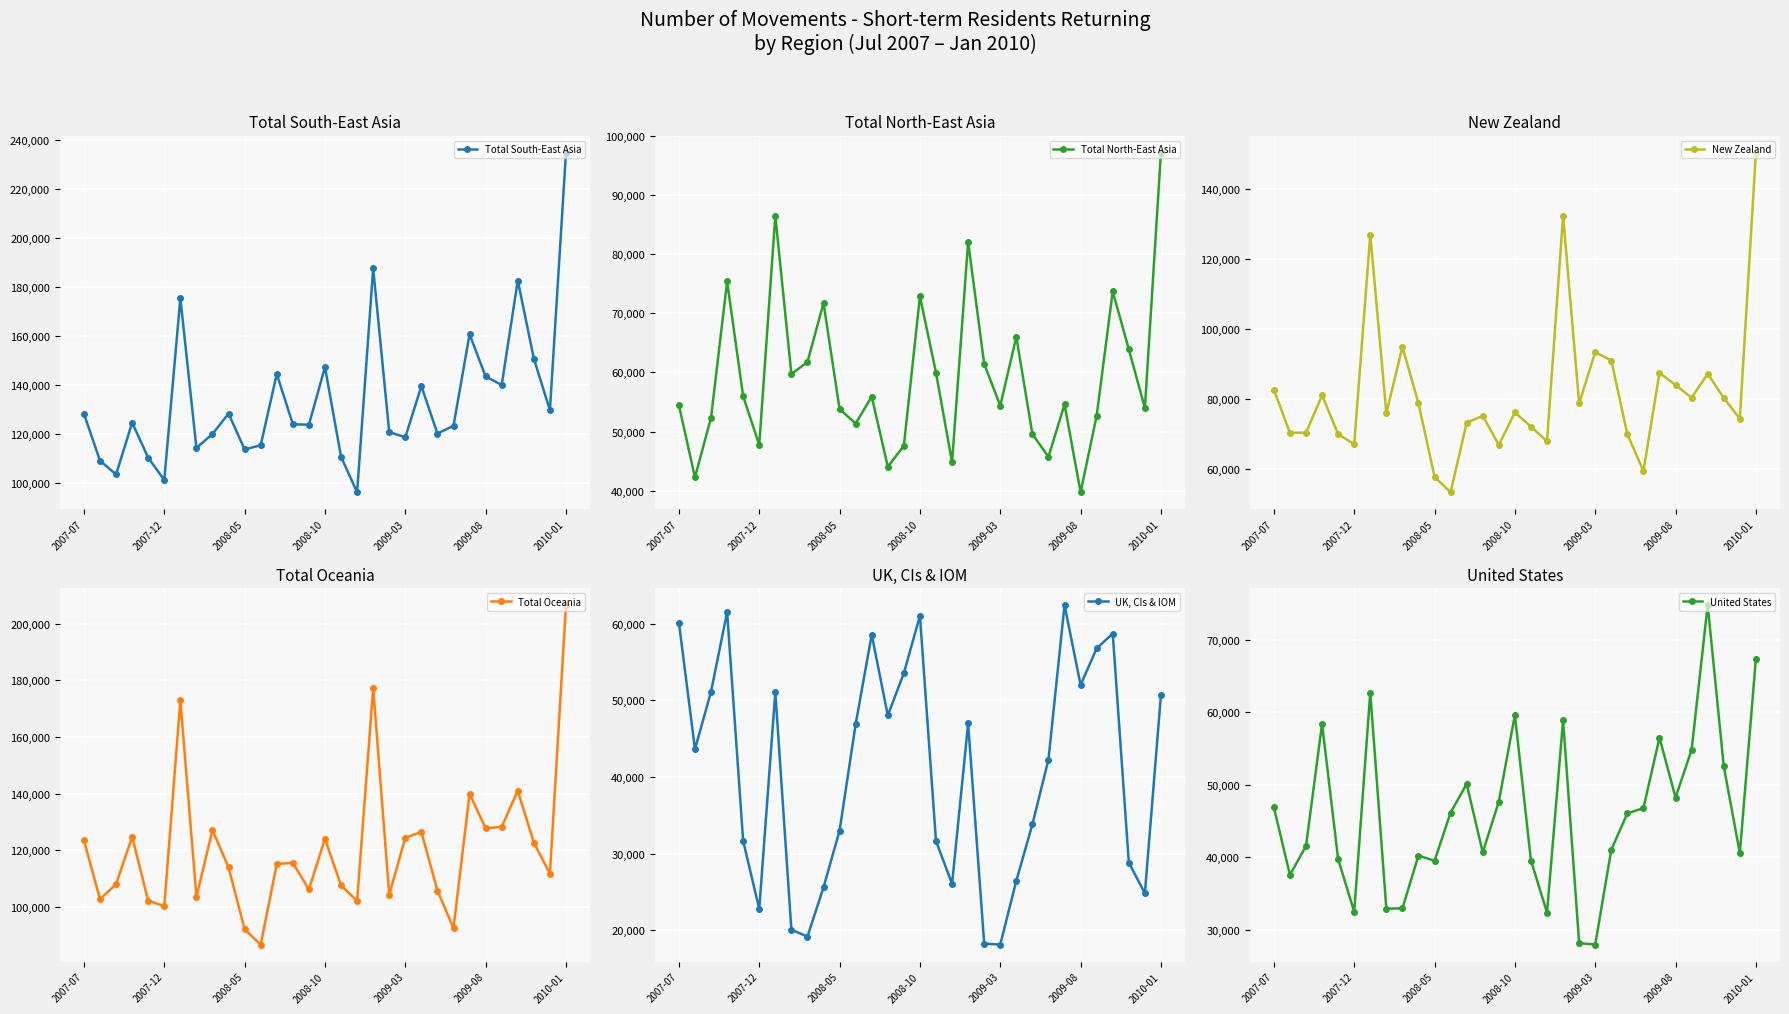

The value of Total South-East Asia at 2010-01 is 368019. True or false?

False